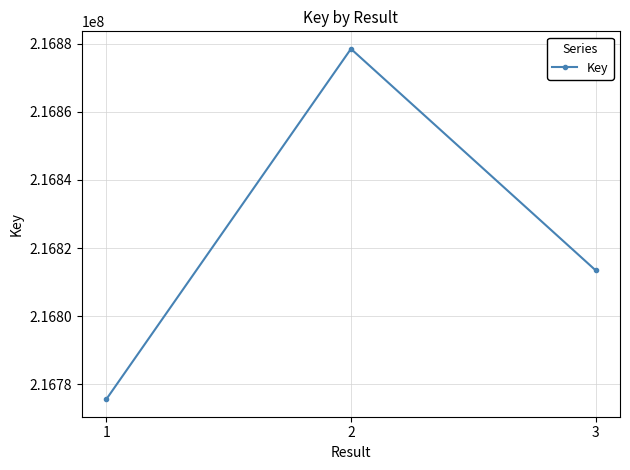

Is it true that the value at 1 is 115788707?

False